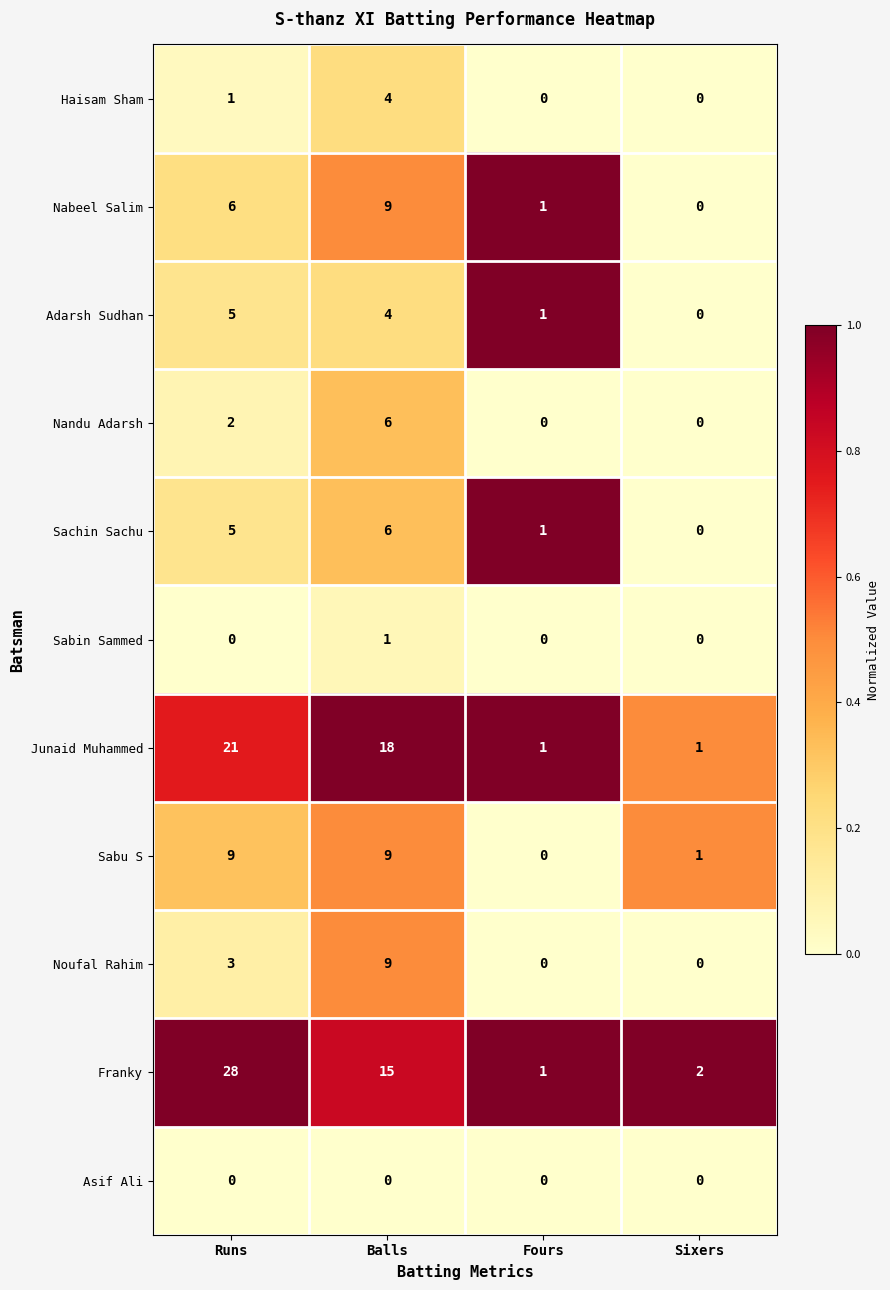

Which series has the widest spread of values?

Franky